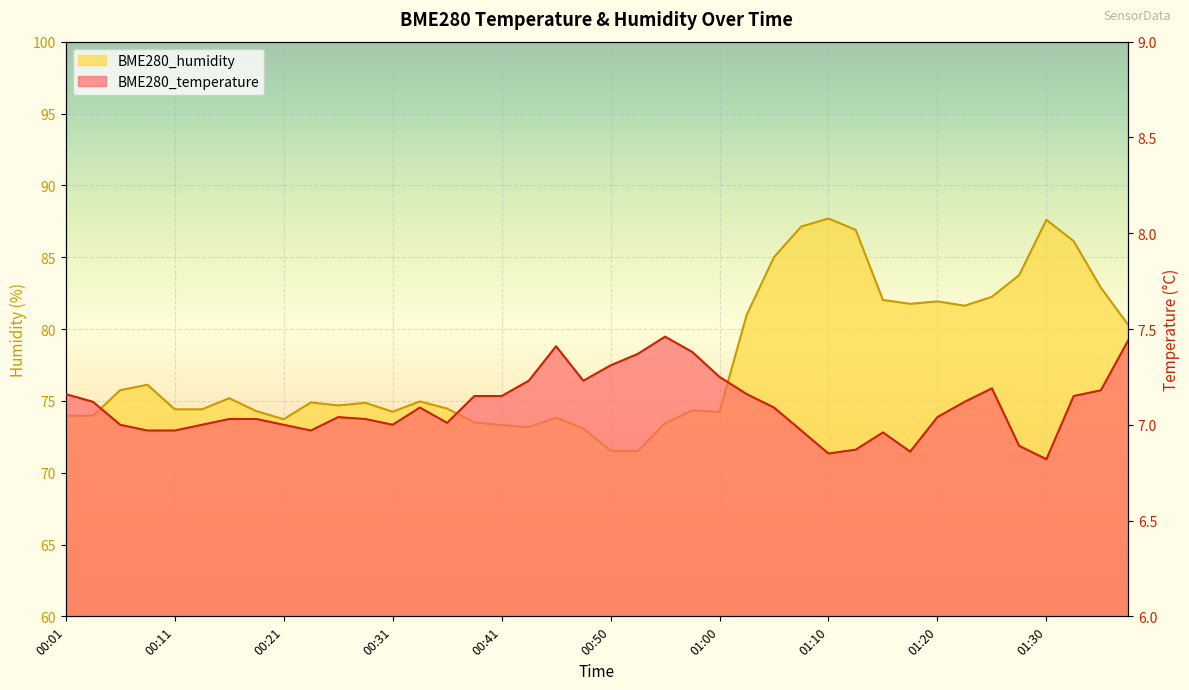

True or false: BME280_humidity has more than 0 interior local peaks.

True